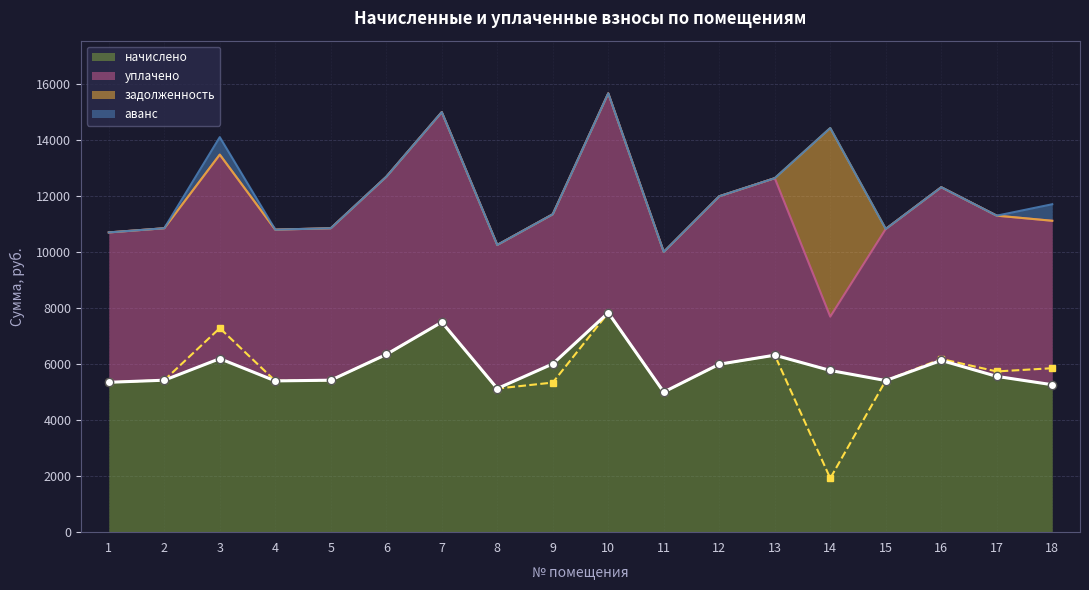

True or false: начислено and уплачено cross at least once.

False